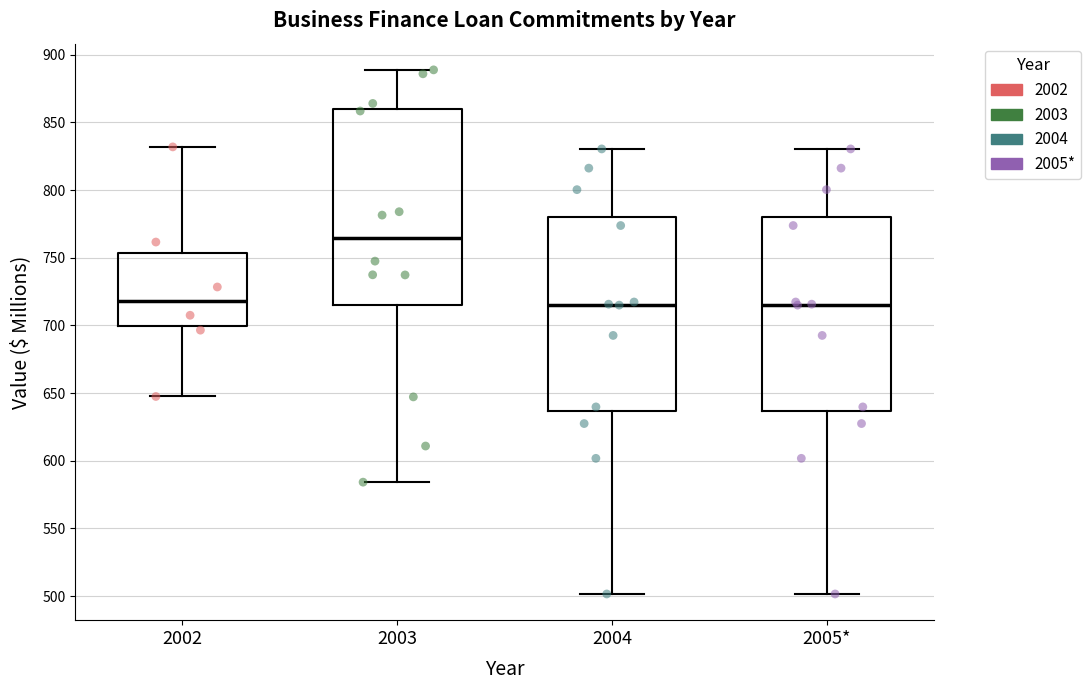

Which box's median line is the highest?

2003